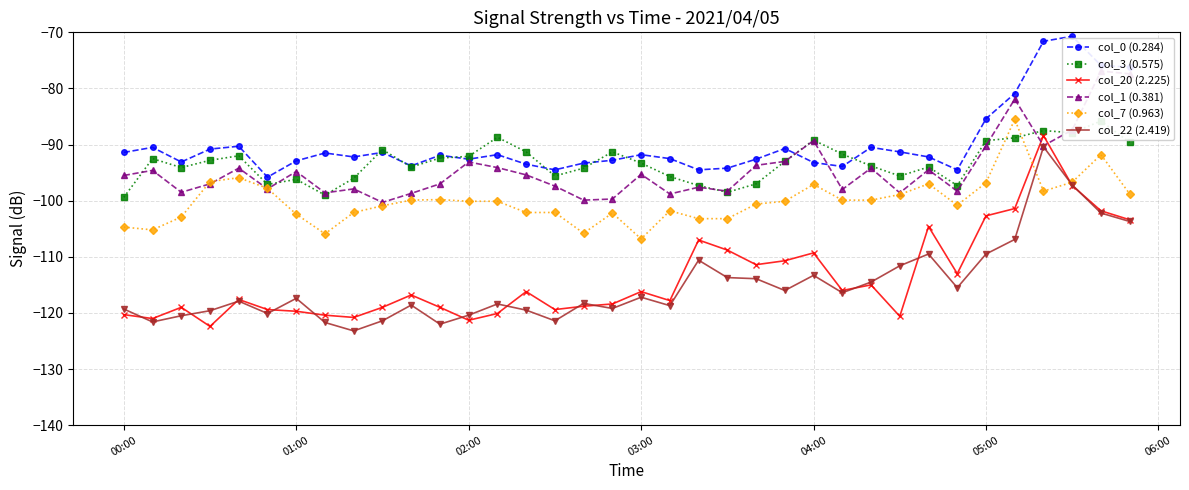

The col_22 (2.419) series shows -188.9 at 23. True or false?

False